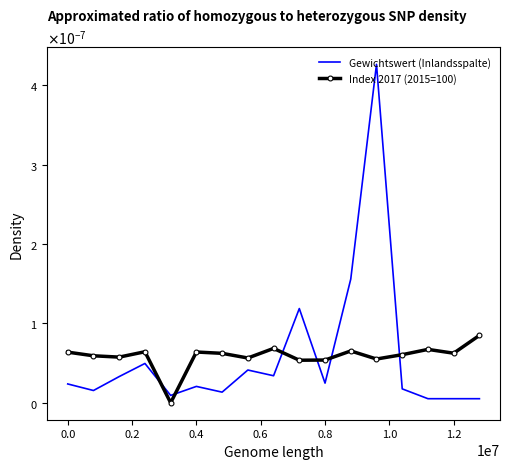

What is the label of the 7th point from the right?

0.8